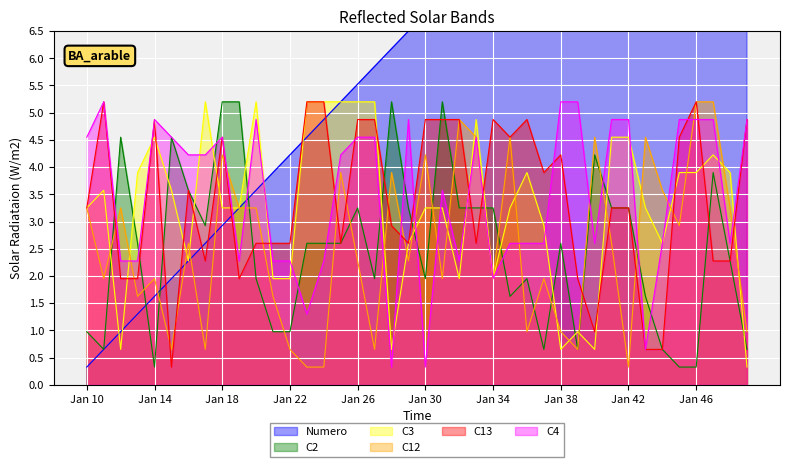

The value of C12 at Jan 30 is 4.2. True or false?

True